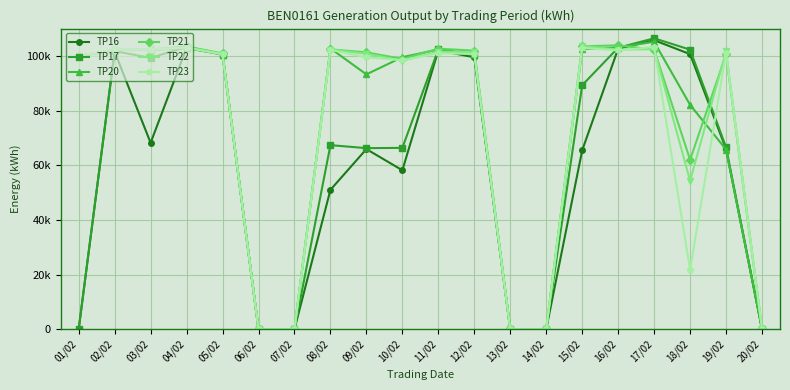

Rank the categories by TP23 value from lowest to highest.

06/02, 07/02, 13/02, 14/02, 20/02, 18/02, 10/02, 09/02, 01/02, 05/02, 12/02, 11/02, 19/02, 16/02, 08/02, 03/02, 02/02, 15/02, 04/02, 17/02